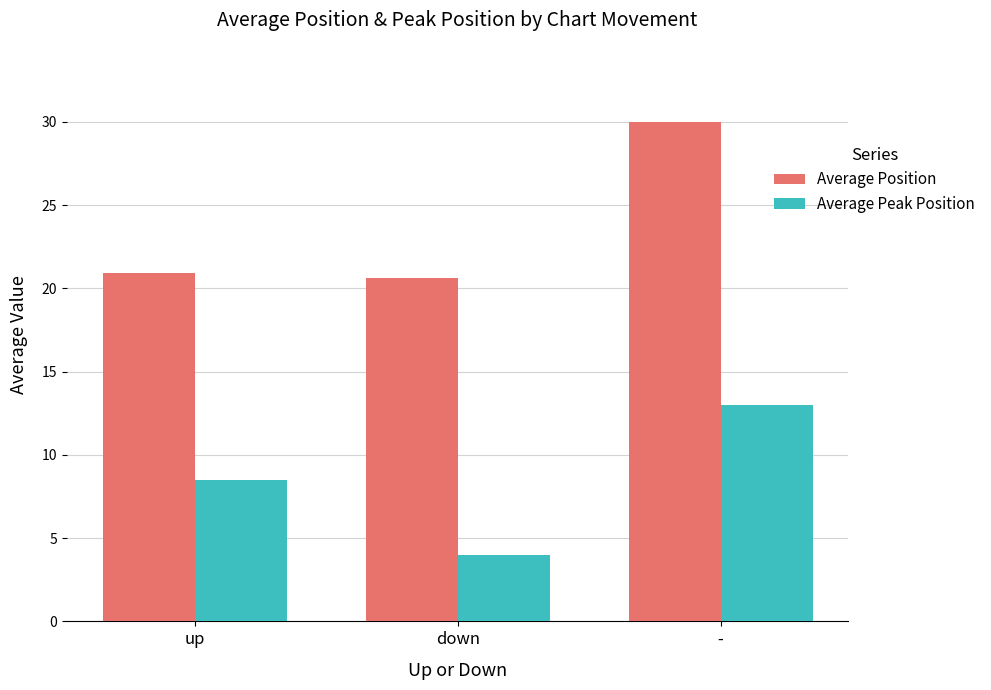

What is the sum of all Average Peak Position values?

25.5